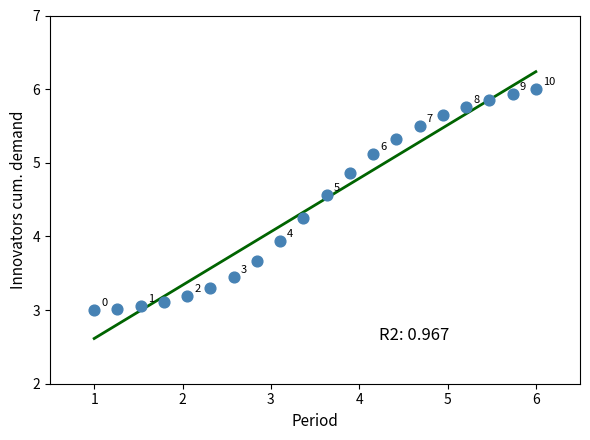

What is the range of Y values (max minus min)?

3.0